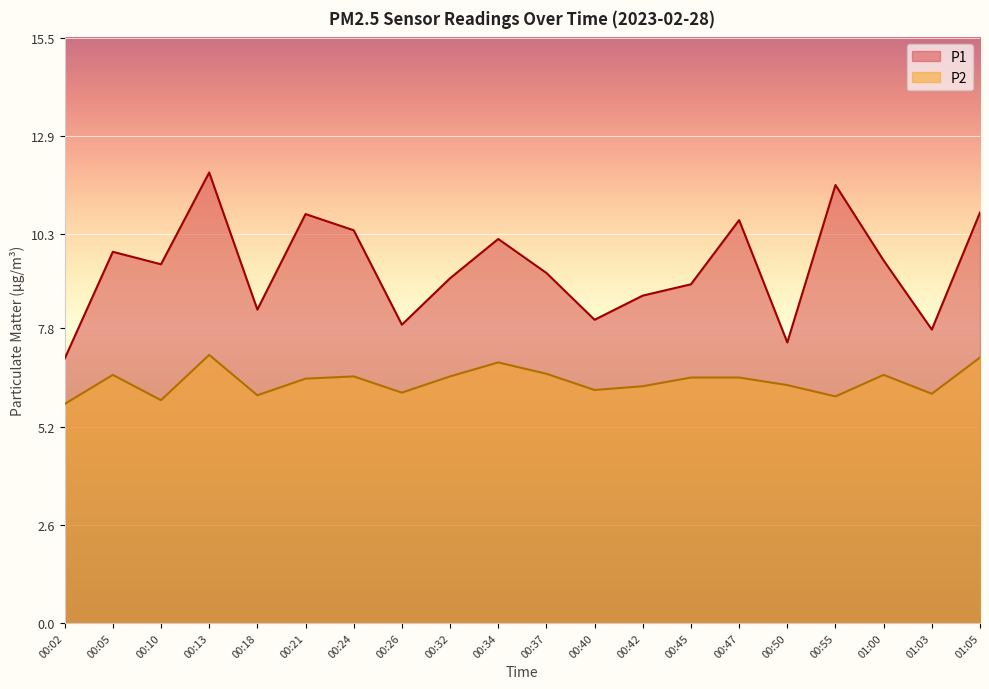

Read the P2 value at 00:47.

6.5